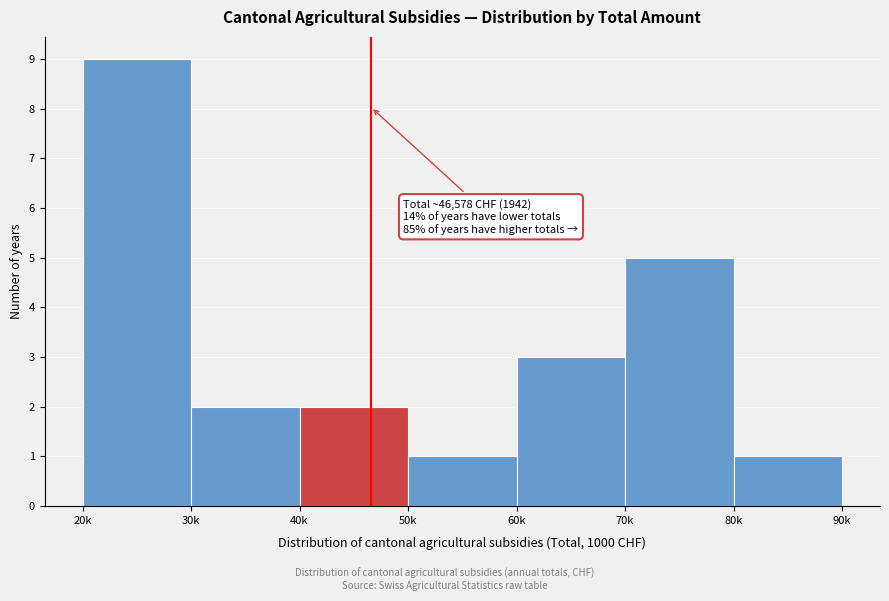

Reading left to right, extract all data points from this chart.

20k=9	30k=2	40k=2	50k=1	60k=3	70k=5	80k=1